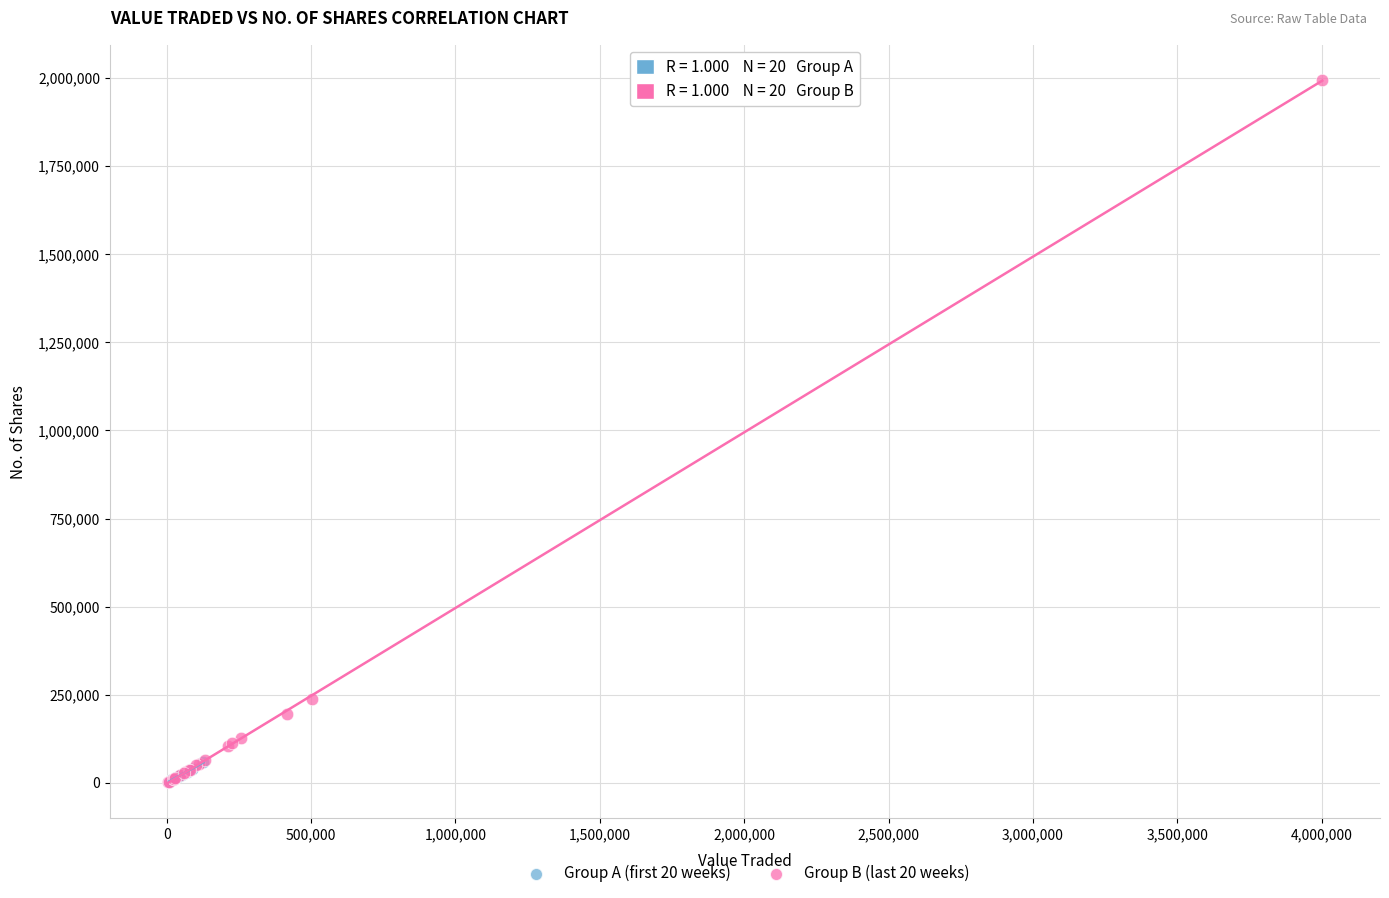

Which series contains the highest Y value?

Group B (last 20 weeks)